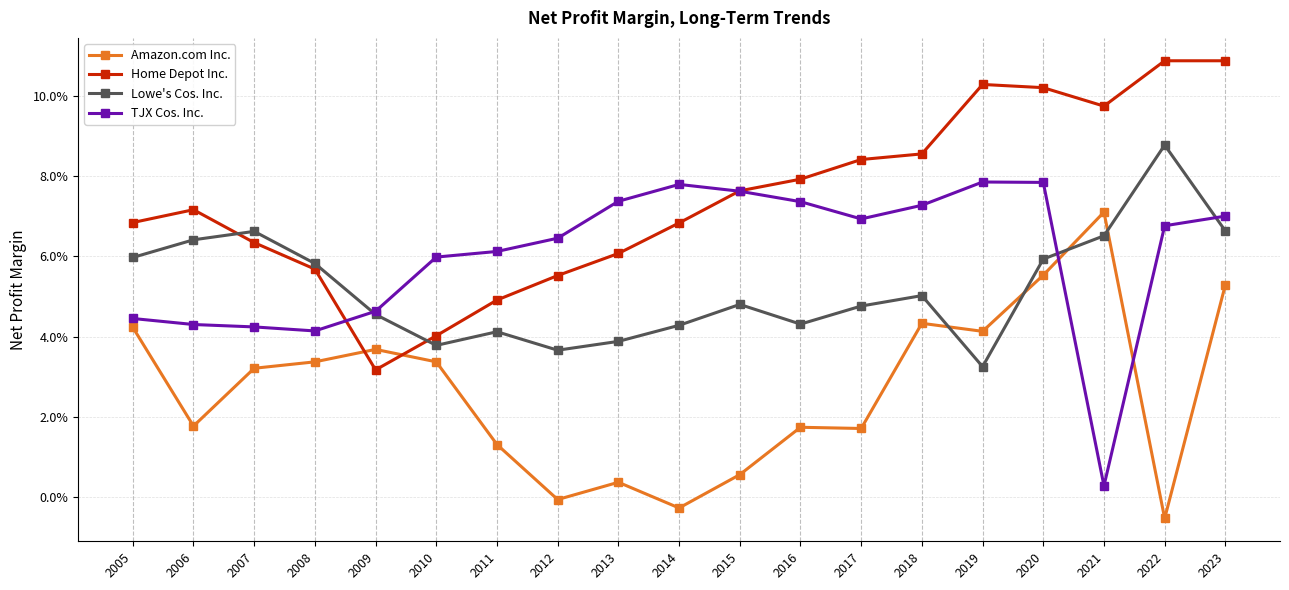

At which label does Amazon.com Inc. reach its peak?

2021